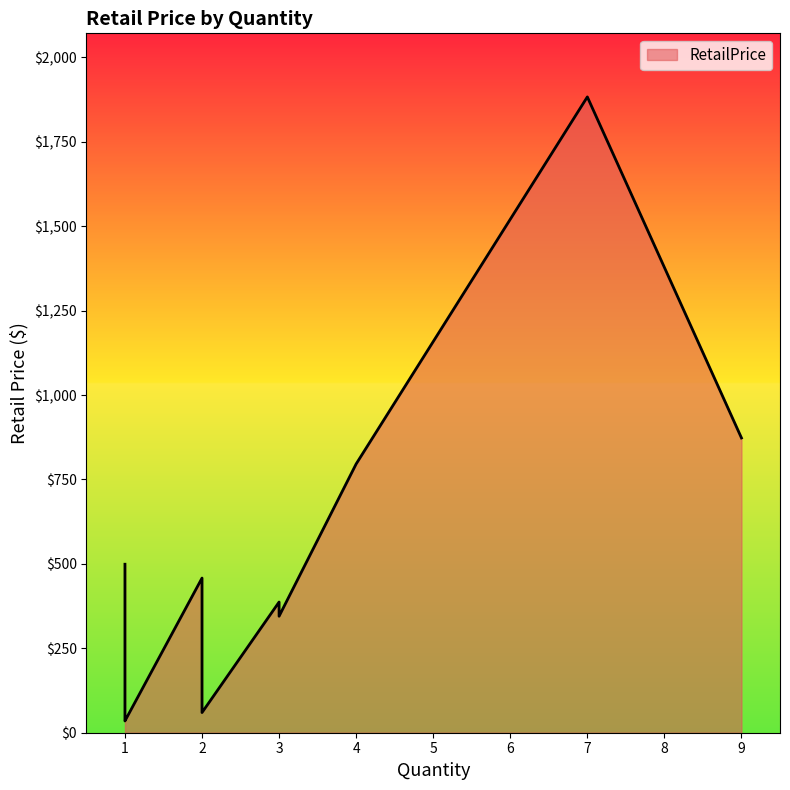

The chart shows a value of 542.9 at 9. True or false?

False